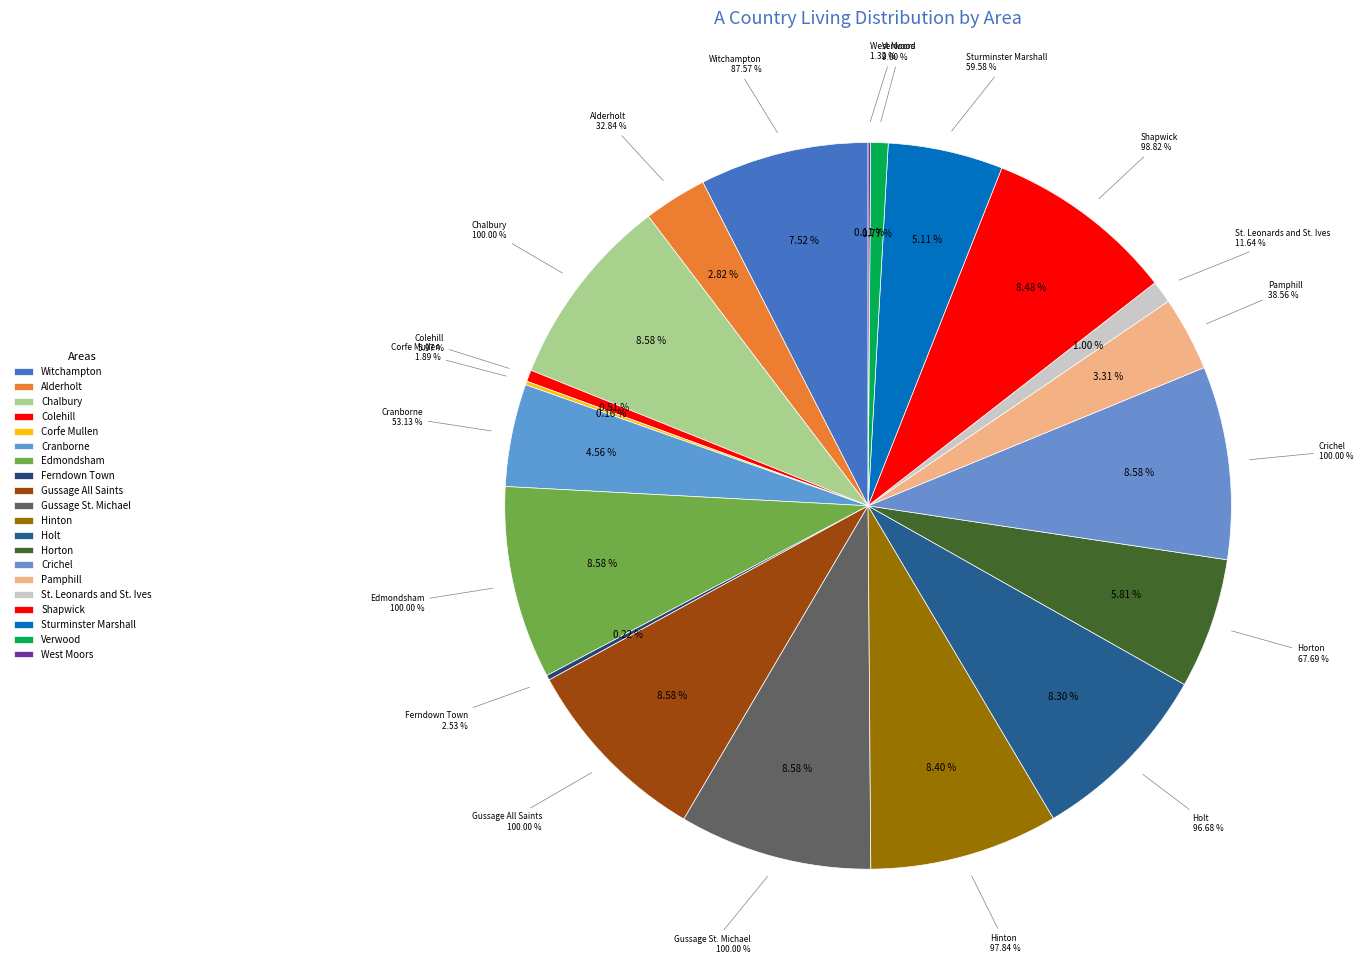

Approximately how many times larger is the value at Alderholt compared to Chalbury?

0.3